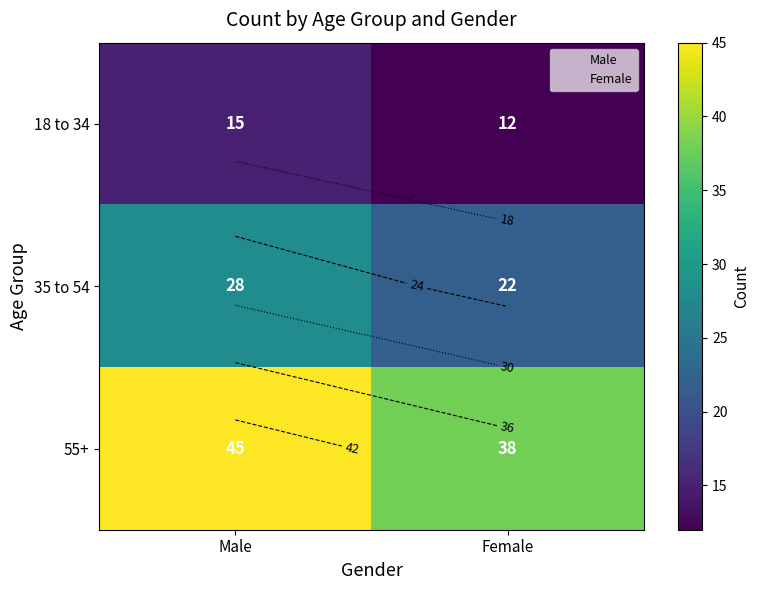

What is the spread (max minus min) of values at Female?

26